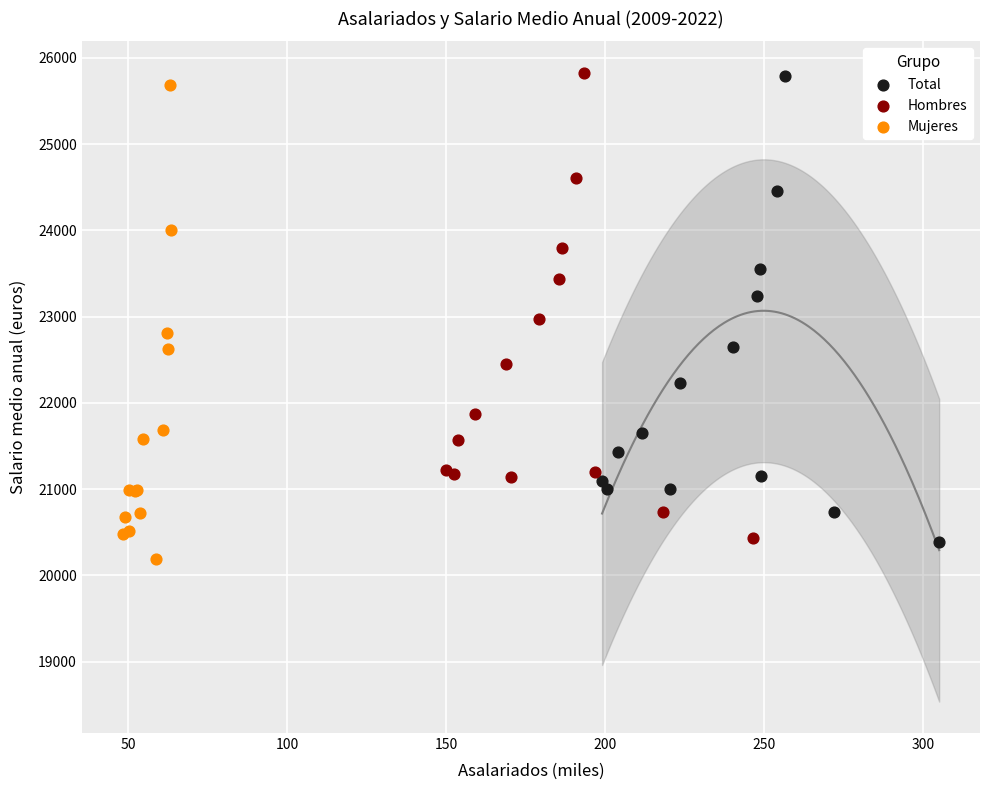

Which series has the widest spread of Y values?

Mujeres